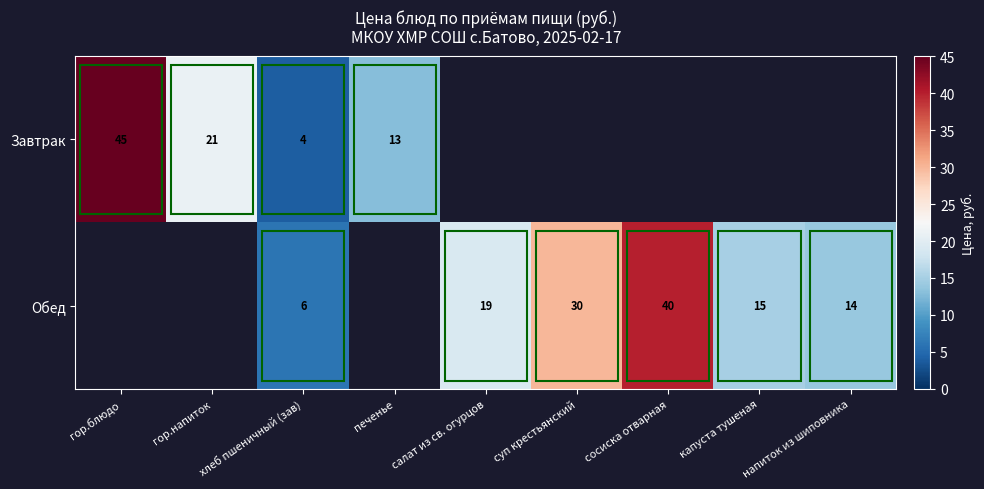

What is the difference between the Обед values at напиток из шиповника and хлеб пшеничный (зав)?

8